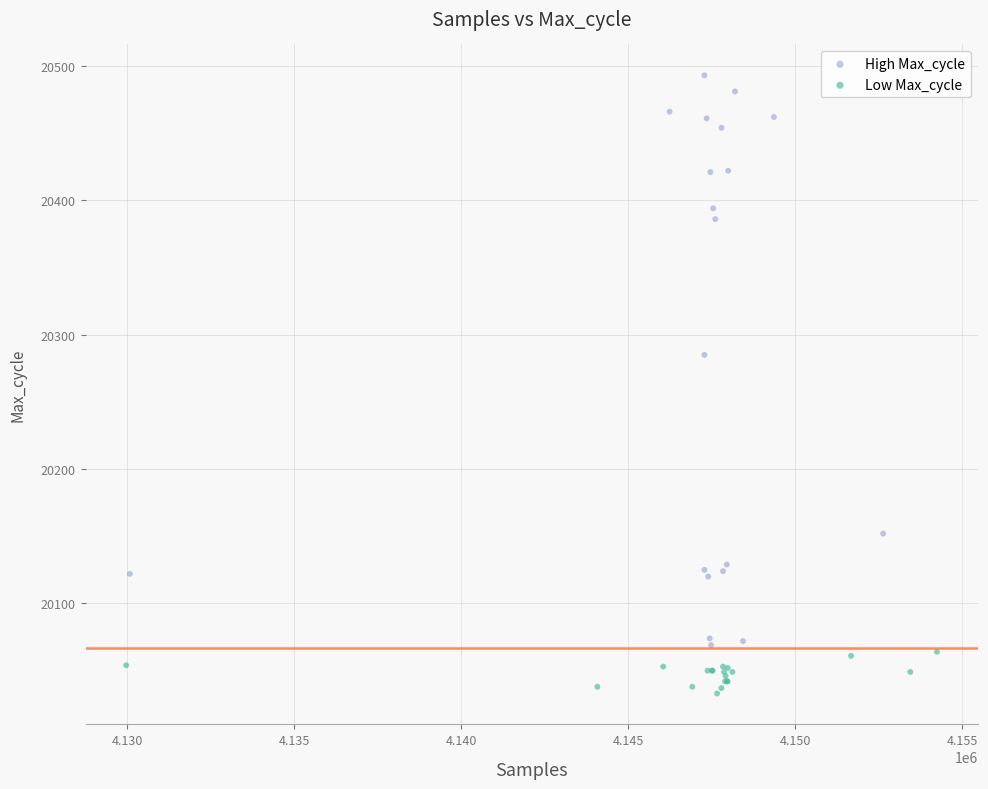

Which series reaches the minimum Y coordinate?

Low Max_cycle